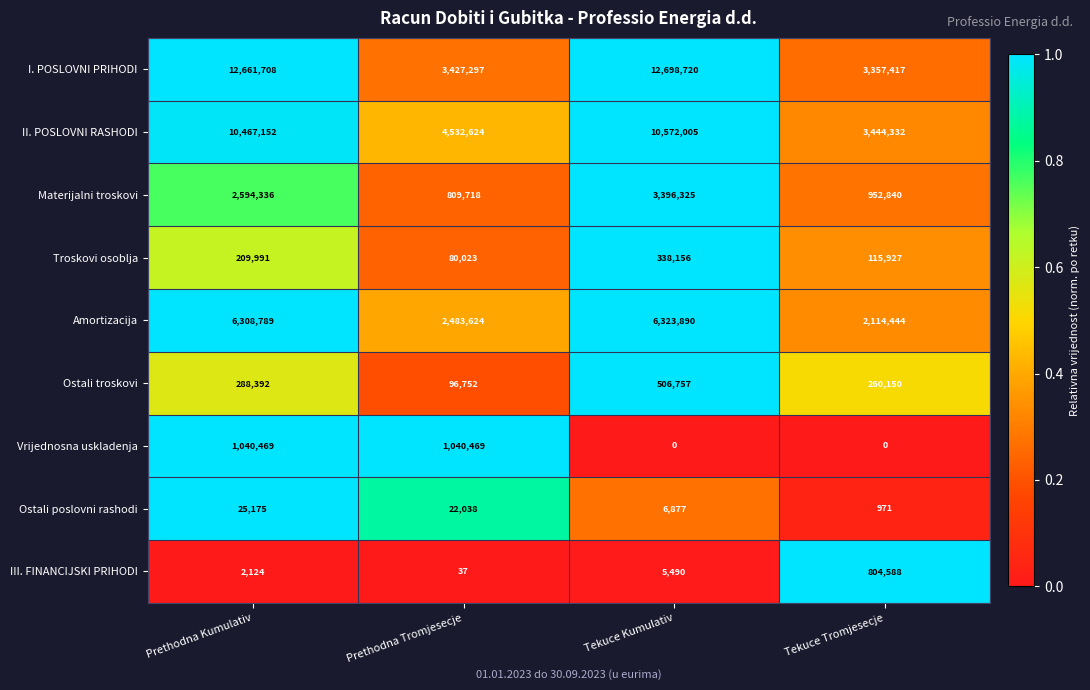

Count the Troskovi osoblja values in the range 115927 to 338156.

3